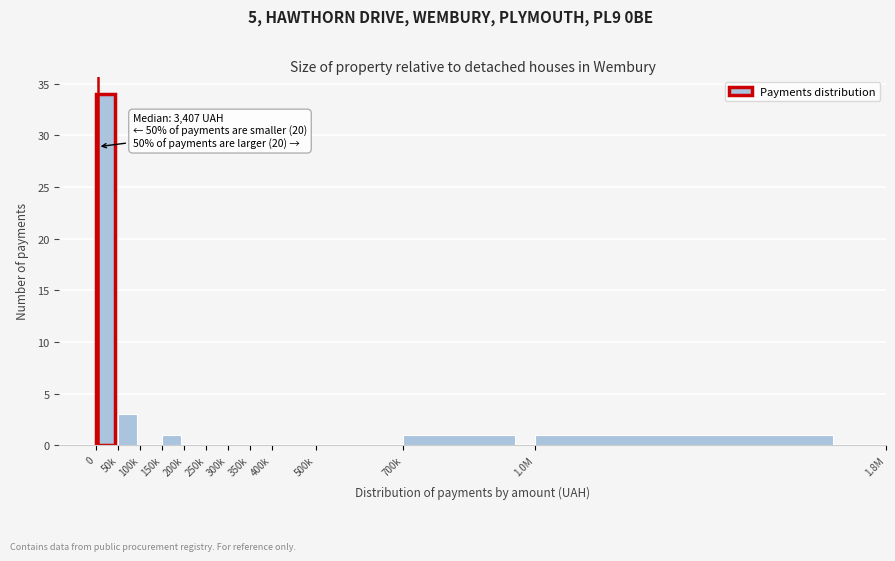

Reading left to right, extract all data points from this chart.

0=34	50k=3	100k=0	150k=1	200k=0	250k=0	300k=0	350k=0	400k=0	500k=0	700k=1	1.0M=1